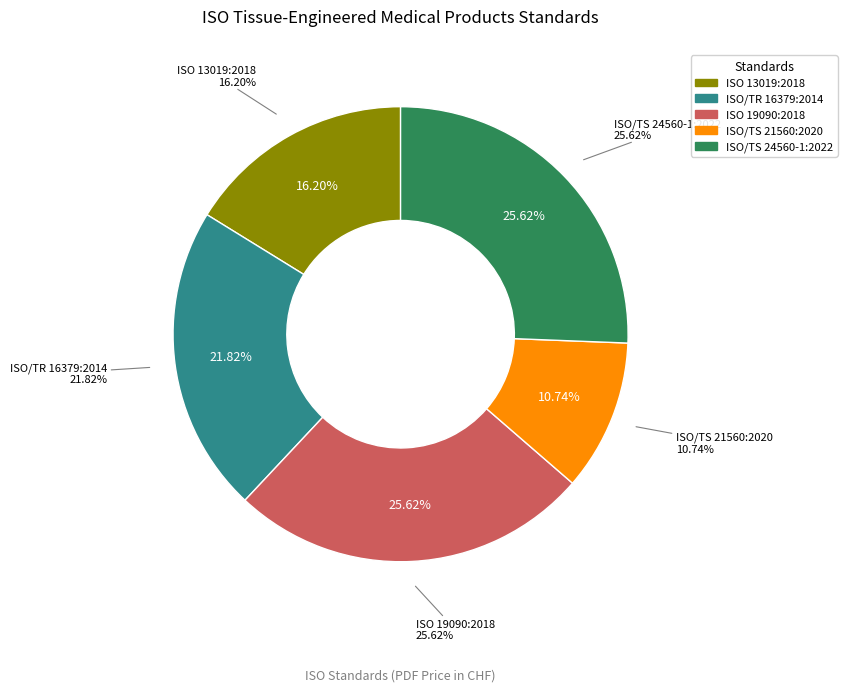

What percentage do ISO/TS 24560-1:2022 and ISO/TR 16379:2014 together represent?

47.4%